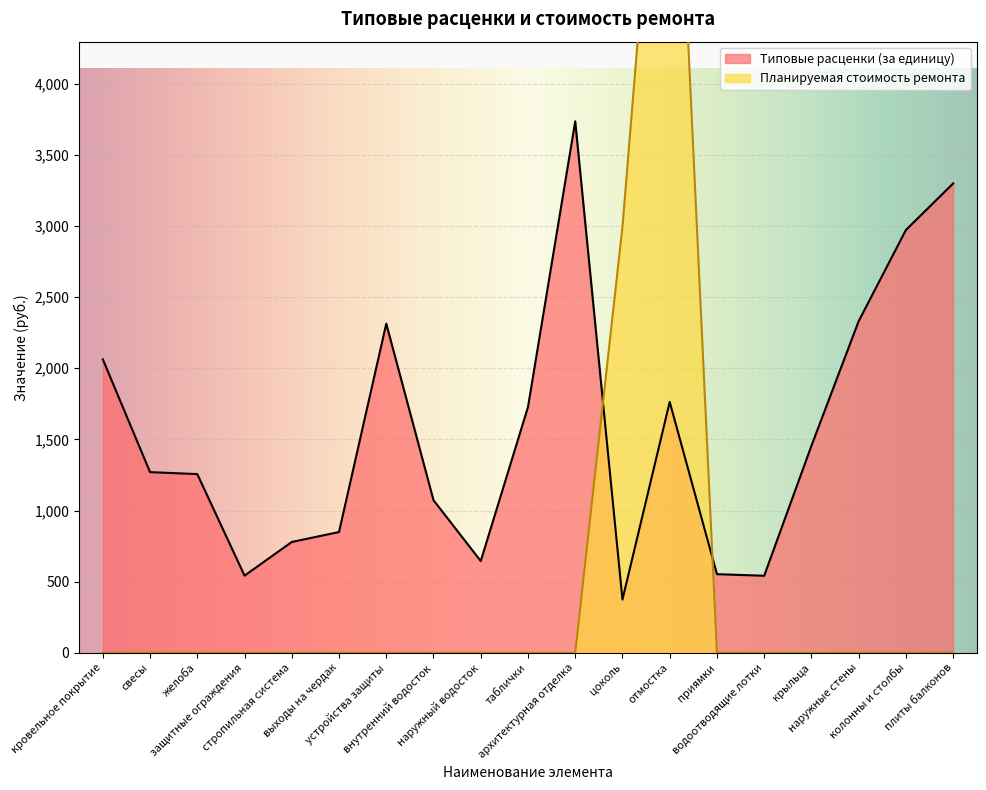

Where is the first local maximum for Планируемая стоимость ремонта?

отмостка